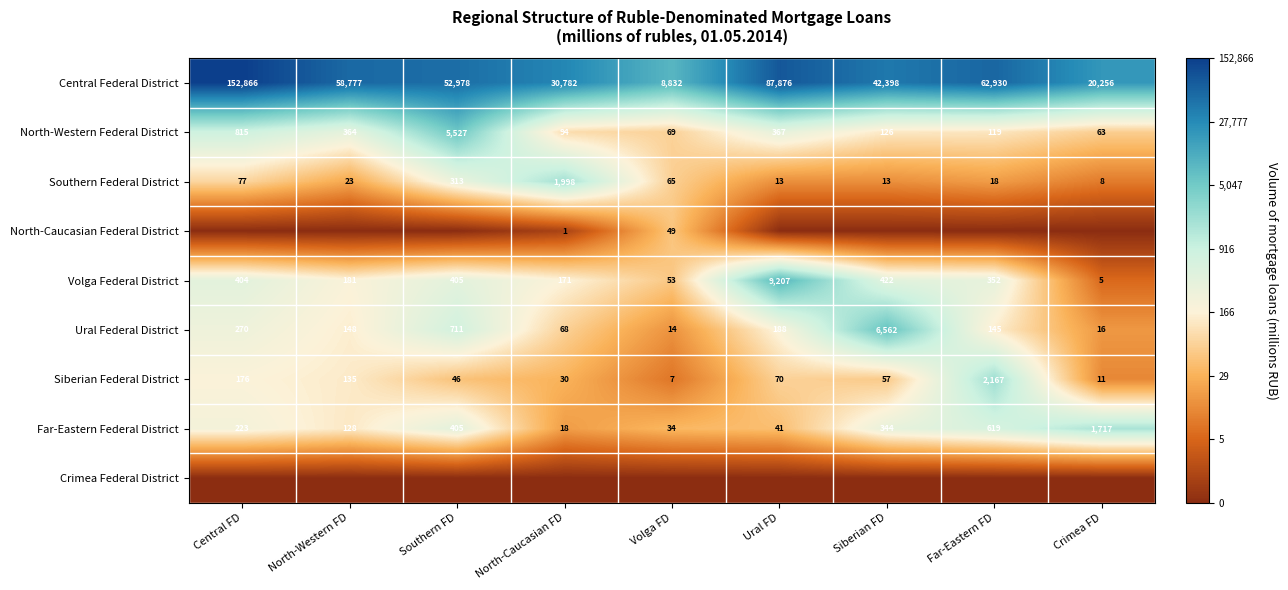

What is the difference between the second highest and second lowest values in the Far-Eastern Federal District series?

585